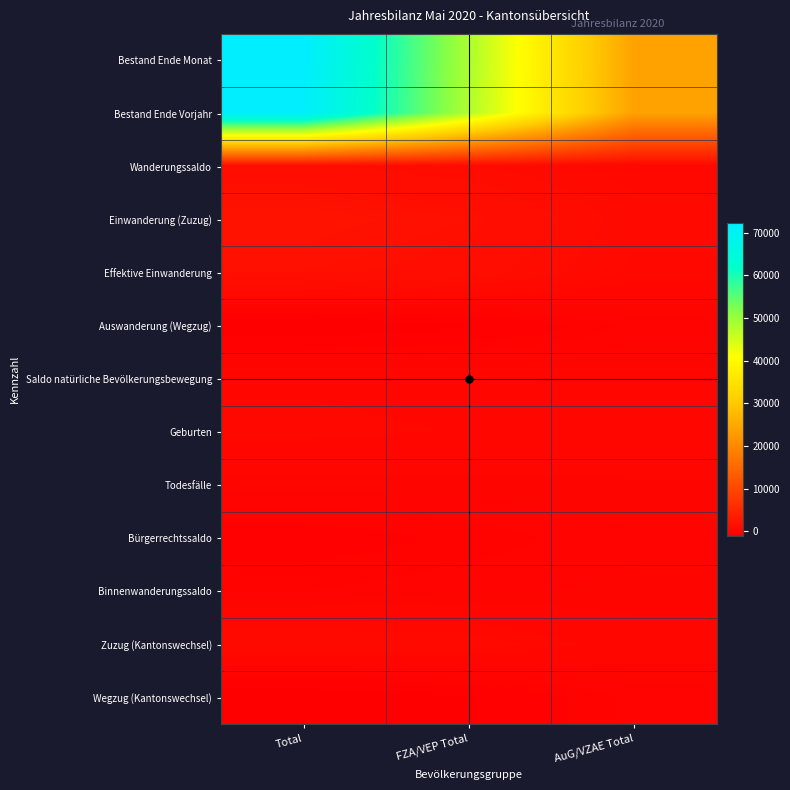

At how many categories does at least one series exceed 6787?

3